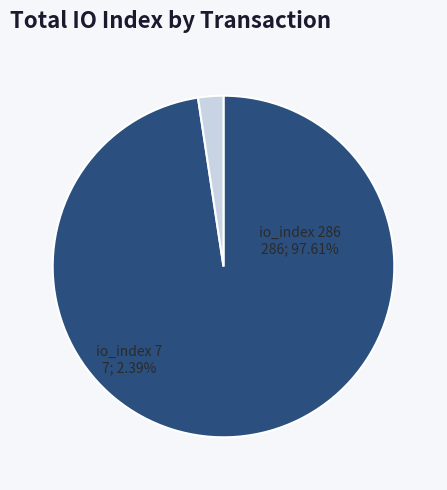

Rank the categories by value from lowest to highest.

io_index 7, io_index 286